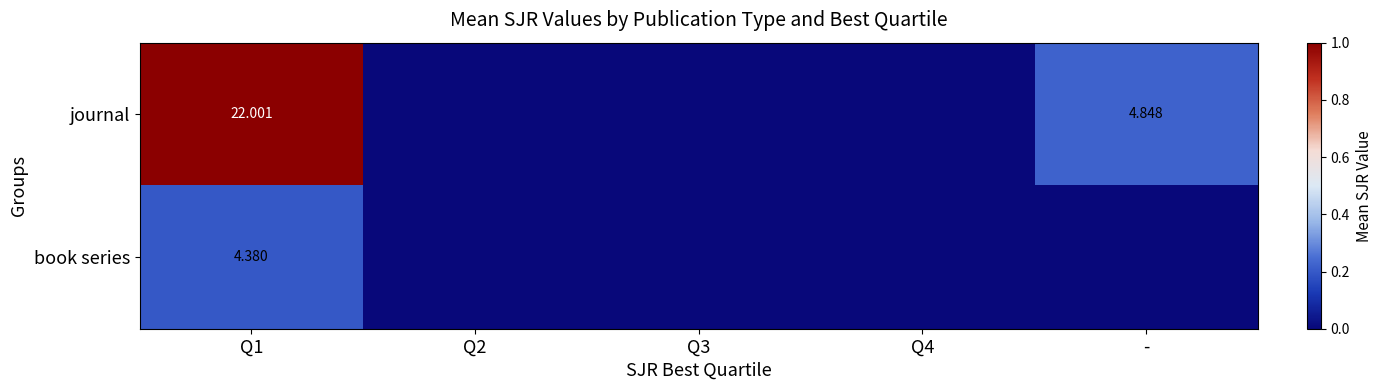

Which series has the widest spread of values?

journal